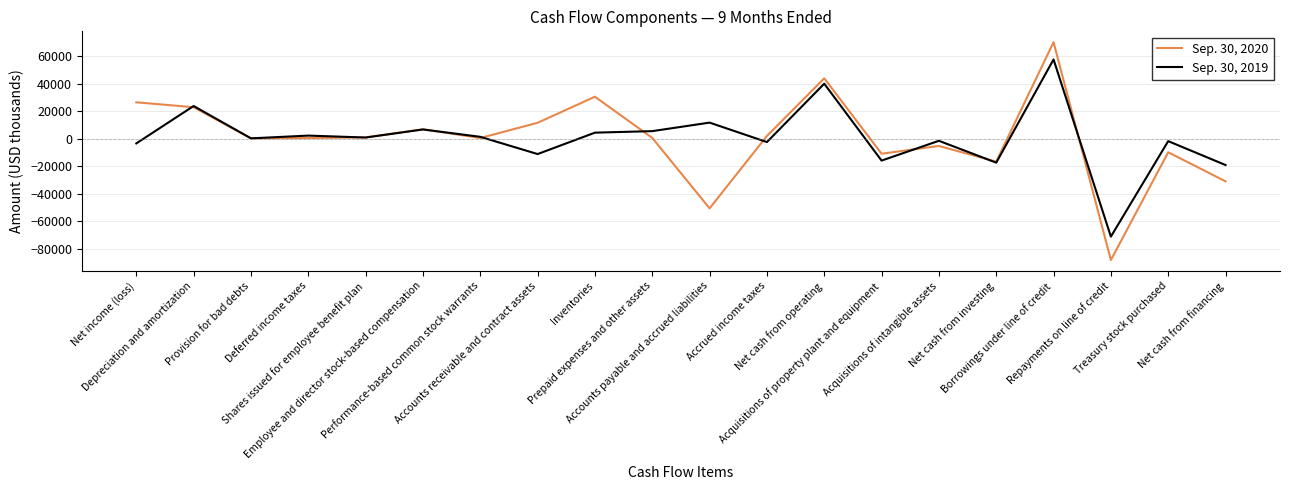

What are all the series names shown in the legend?

Sep. 30, 2020, Sep. 30, 2019